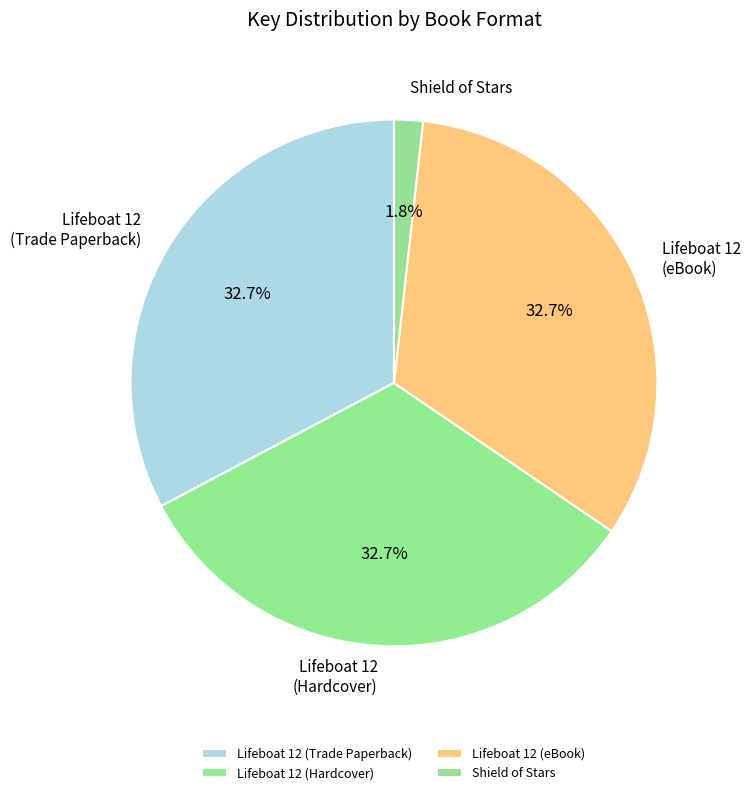

How many segments does this pie chart have?

4